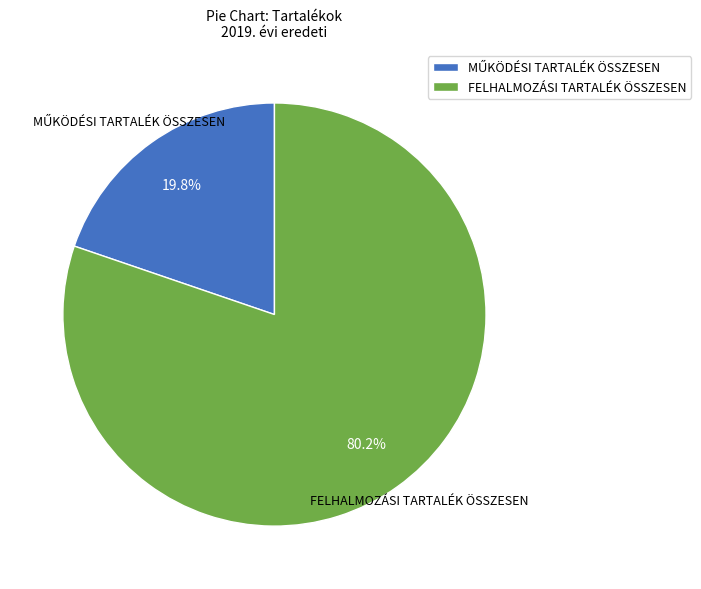

To the nearest percent, what is the average slice percentage?

50%